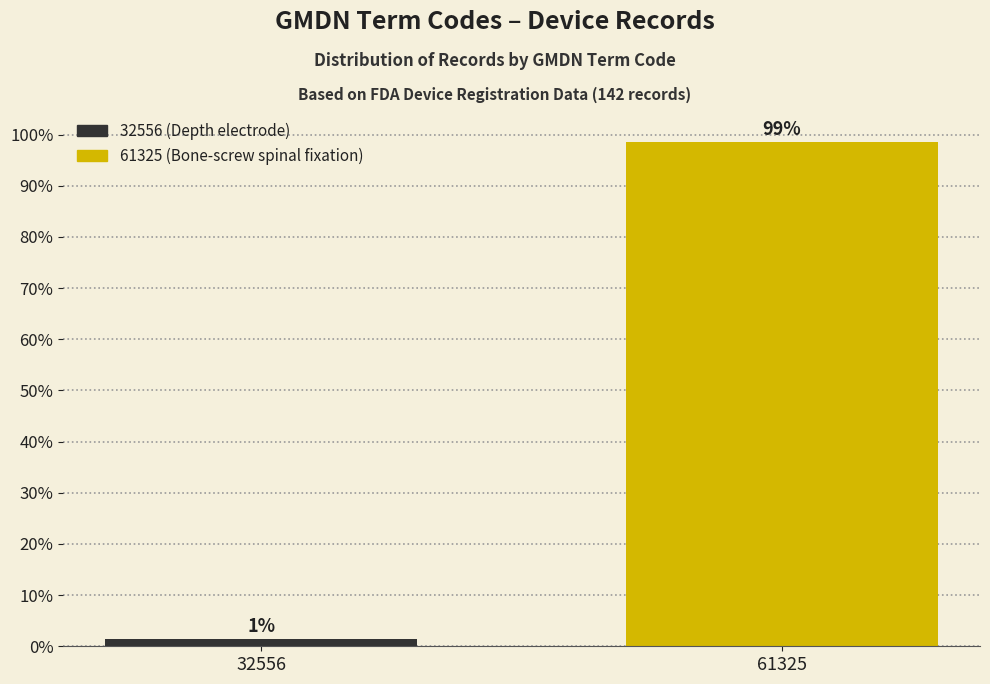

At which category does the chart reach its peak across all series?

61325